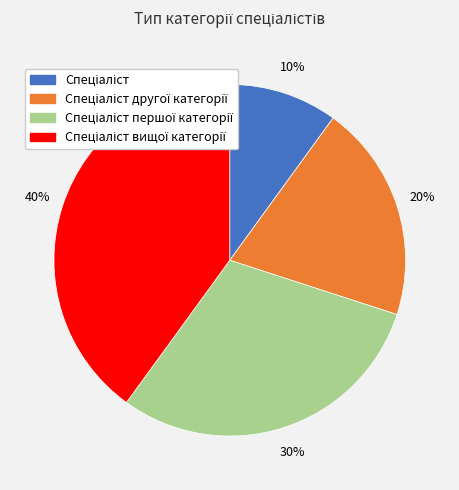

Is there a majority slice in this chart?

No